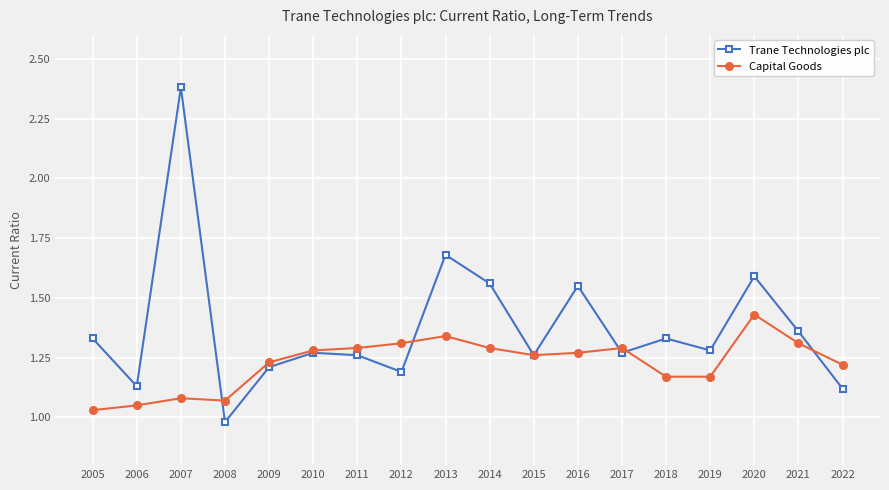

Which series has the widest spread of values?

Trane Technologies plc